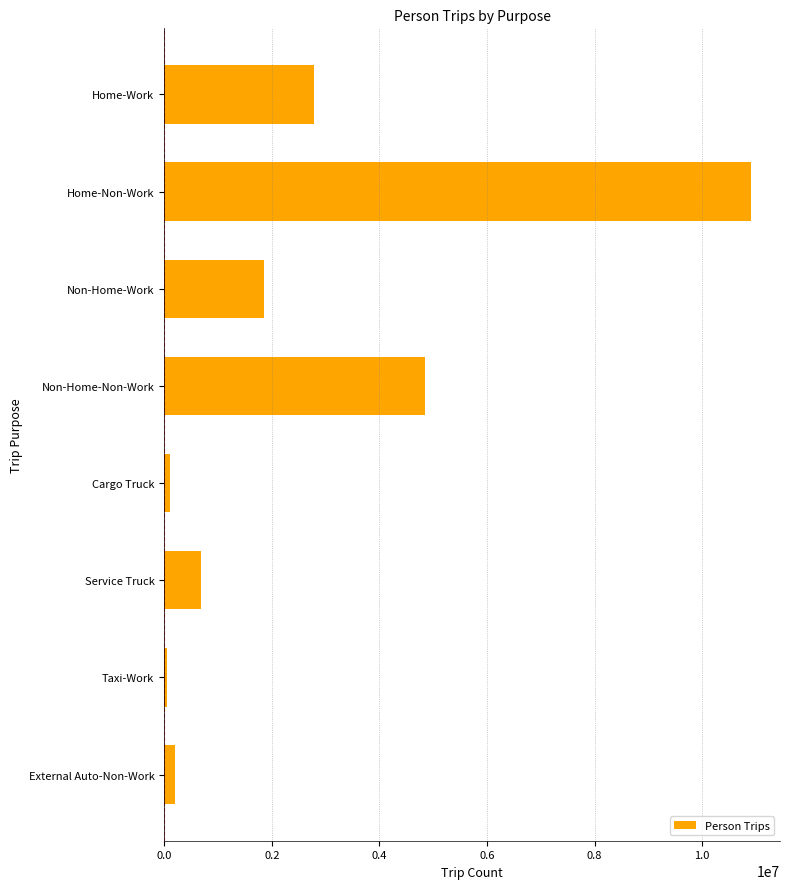

What is the label of the 5th bar from the top?

Cargo Truck